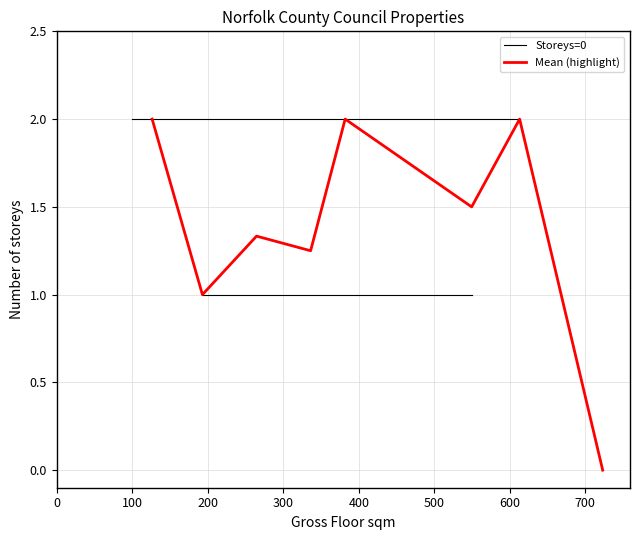

Count the number of categories in the chart.

8